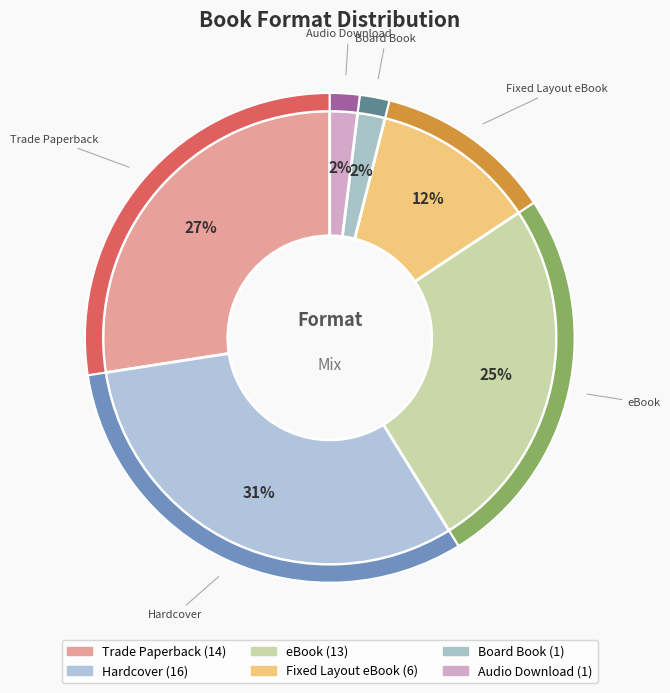

Which slice is the largest?

Hardcover